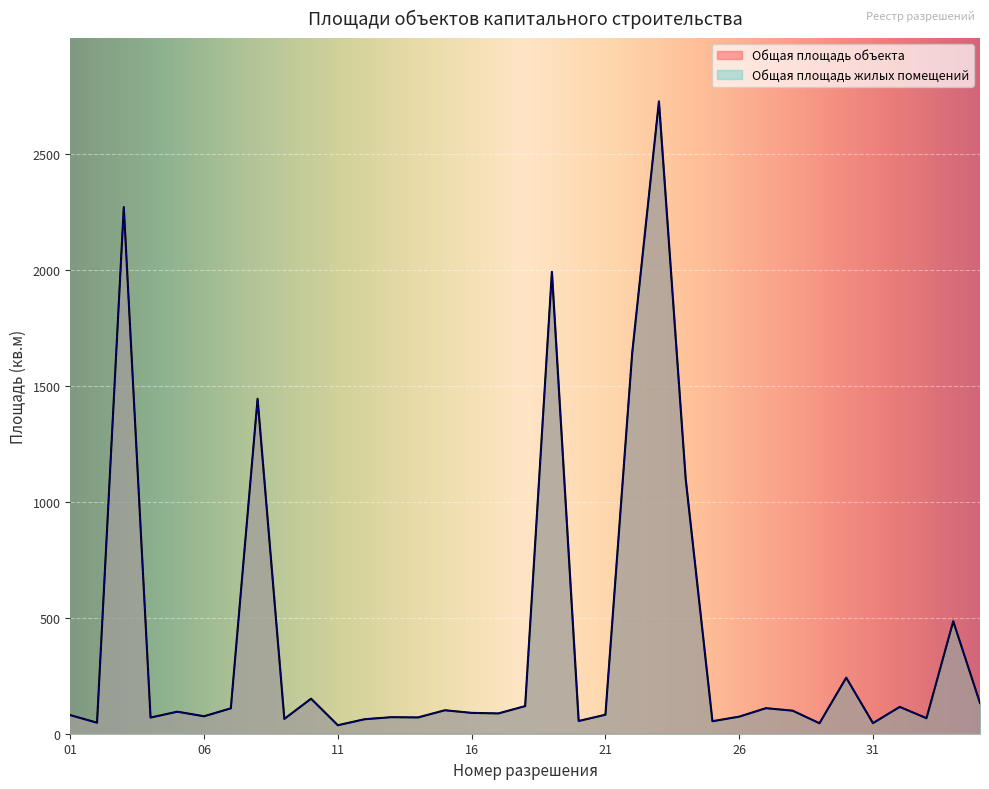

Rank the series at 16 from highest to lowest value.

Общая площадь объекта, Общая площадь жилых помещений